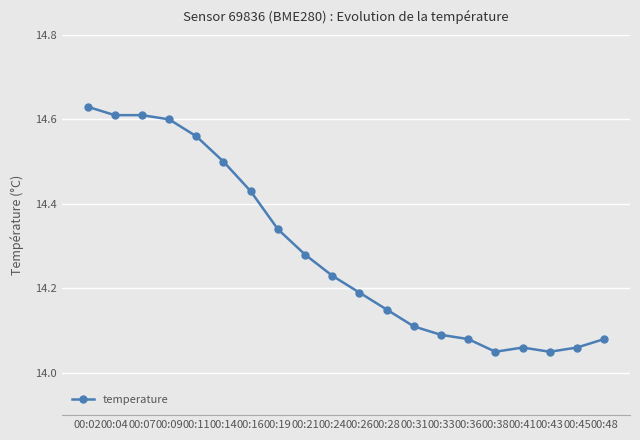

The chart shows a value of 3.1 at 00:45. True or false?

False